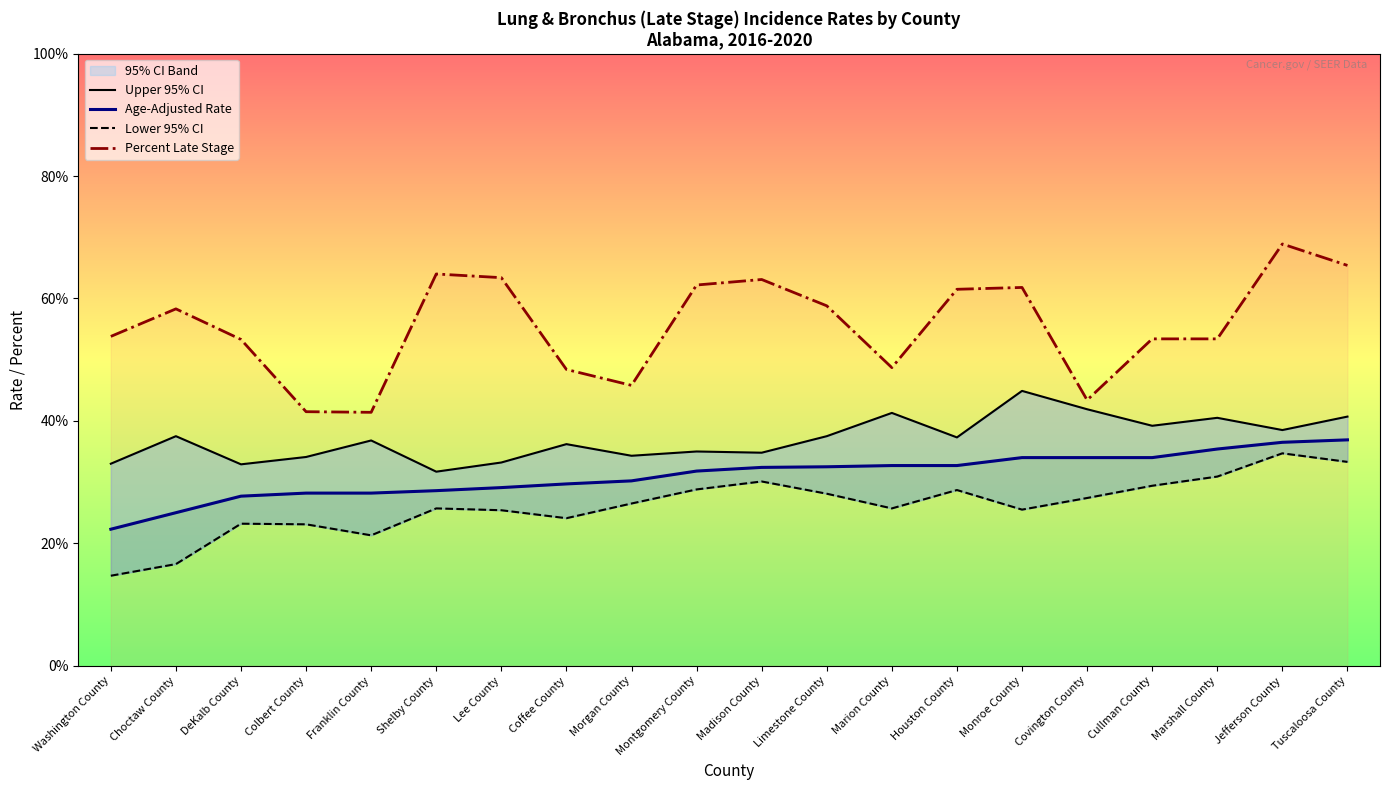

Where is the first local minimum for Upper 95% CI?

DeKalb County